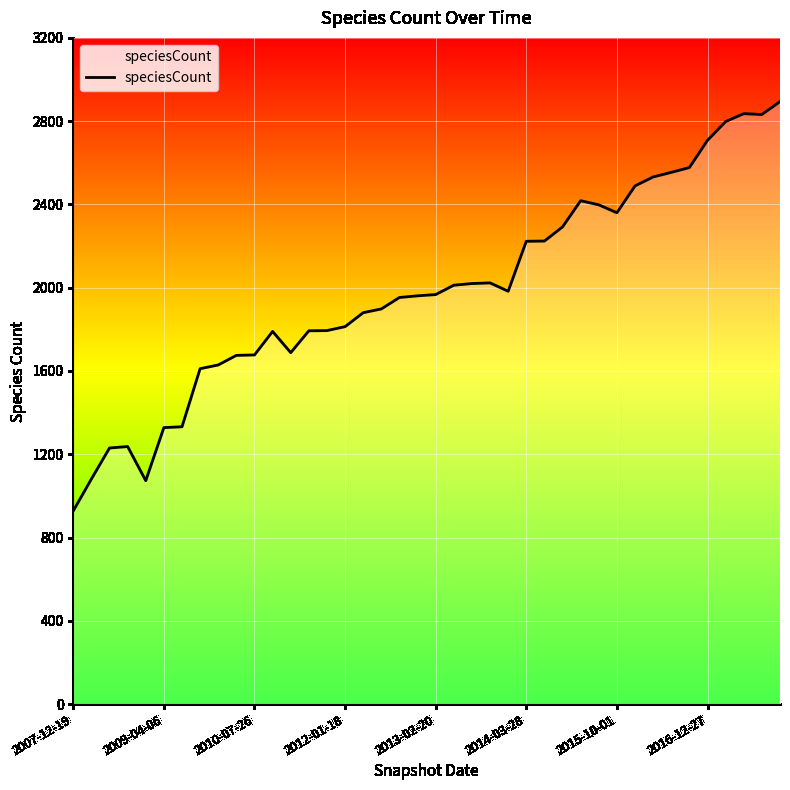

What is the difference between the maximum and minimum values?

1966